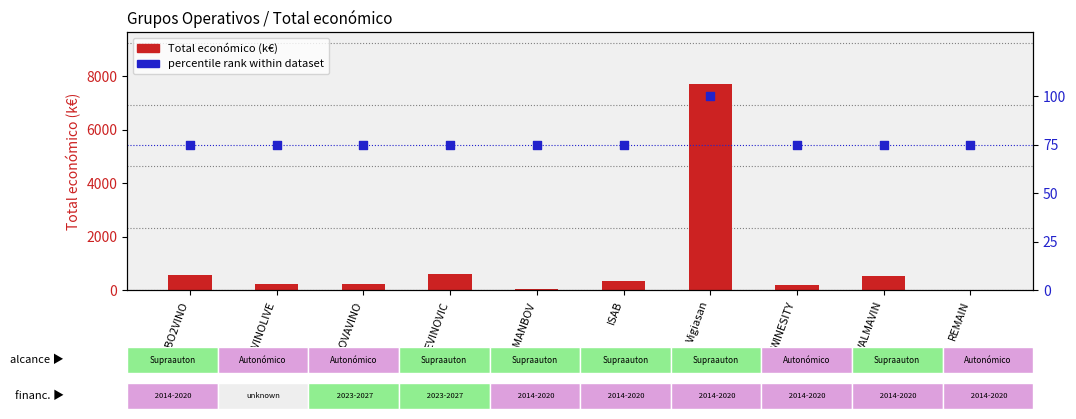

Which series reaches the minimum Y coordinate?

Total económico (k€)